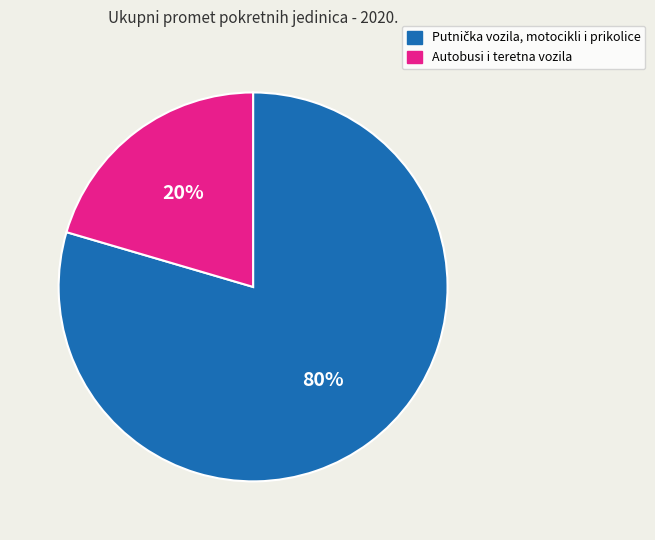

To the nearest percent, what is the average slice percentage?

50%